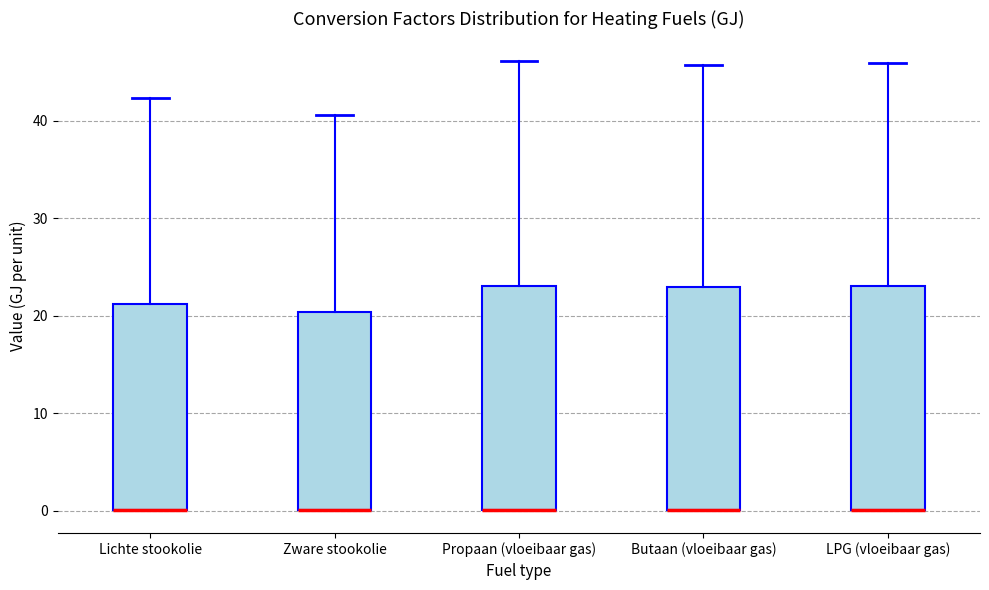

Reading left to right, transcribe this box plot: for each box, give where its median line is, the range the box spans, and where its two whiskers end, as read against the y-axis. The values are not printed on the chart, so give them approximately, as read against the axis.

Lichte stookolie: median 0 (drawn on the box's lower edge), box 0 to 21, whiskers 0 to 42
Zware stookolie: median 0 (drawn on the box's lower edge), box 0 to 20, whiskers 0 to 41
Propaan (vloeibaar gas): median 0 (drawn on the box's lower edge), box 0 to 23, whiskers 0 to 46
Butaan (vloeibaar gas): median 0 (drawn on the box's lower edge), box 0 to 23, whiskers 0 to 46
LPG (vloeibaar gas): median 0 (drawn on the box's lower edge), box 0 to 23, whiskers 0 to 46